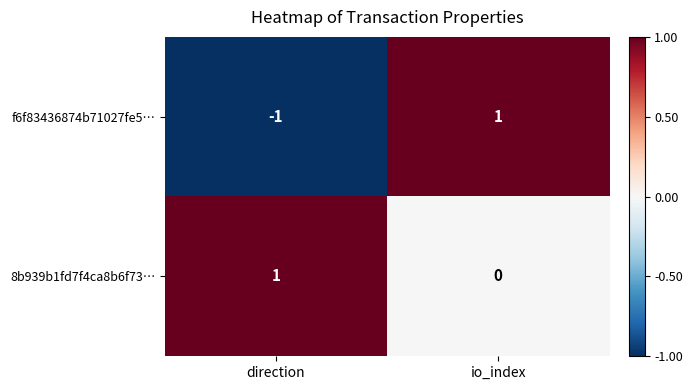

Rank the series by their average value, from lowest to highest.

f6f83436874b71027fe5…, 8b939b1fd7f4ca8b6f73…